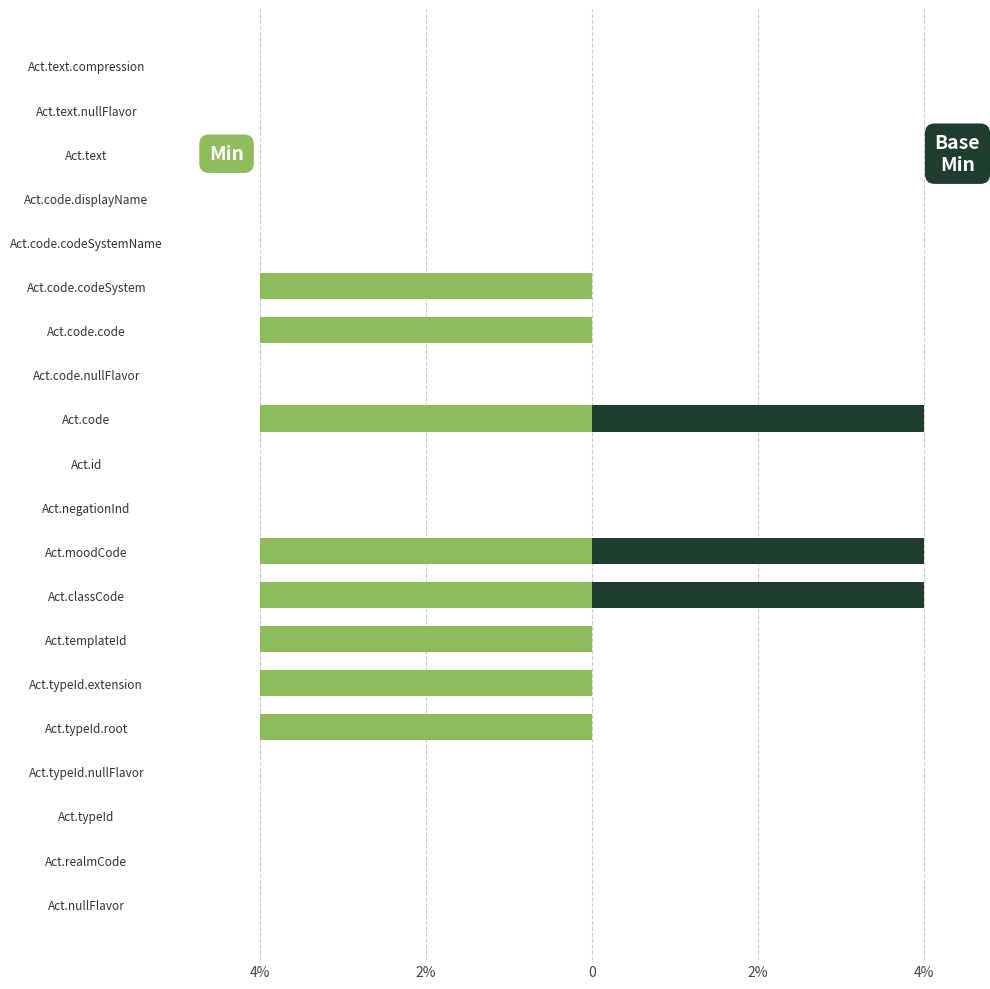

At how many categories does at least one series exceed 1?

3